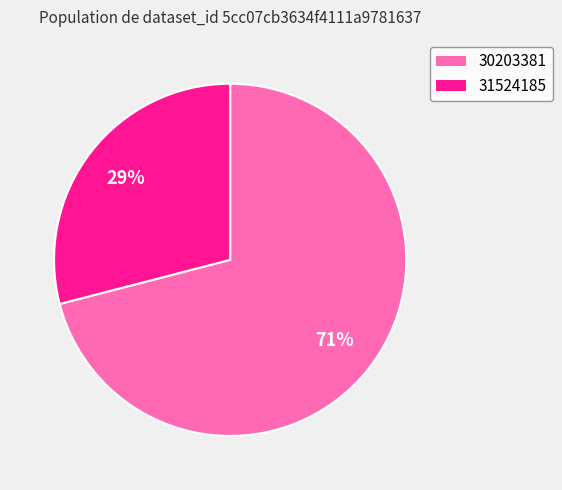

Does 30203381 account for over 50% of the chart?

Yes